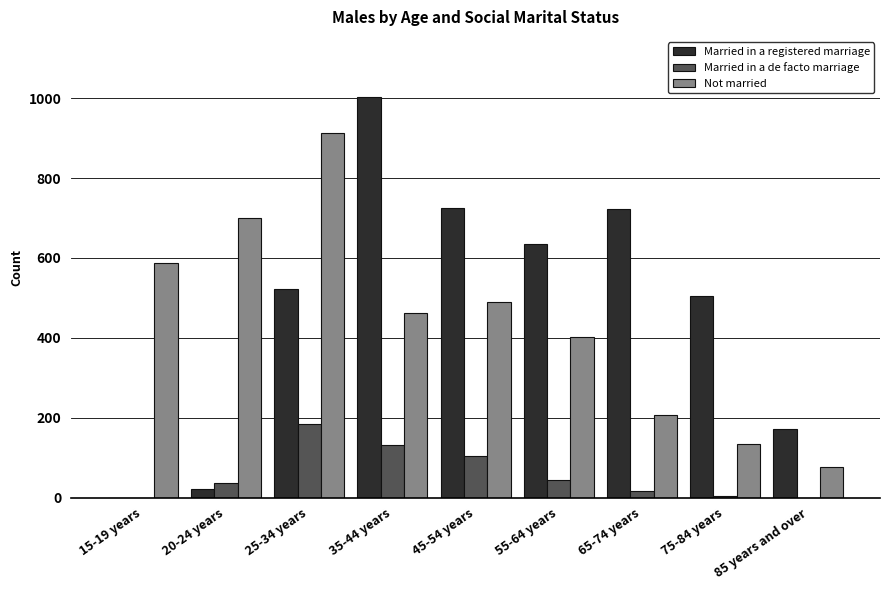

Is the value of Married in a registered marriage at 55-64 years greater than the value of Not married at 85 years and over?

Yes